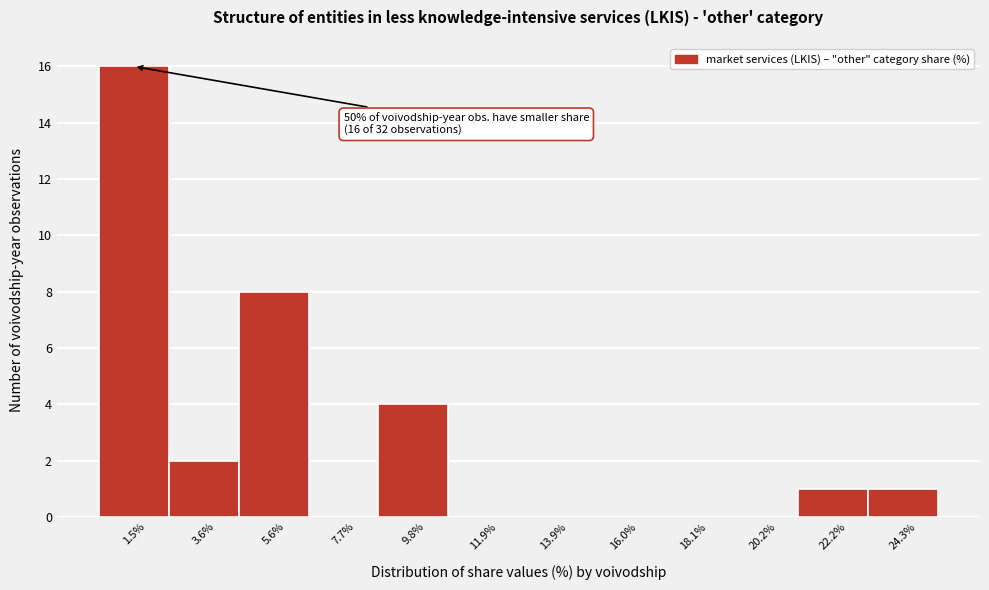

Reading left to right, what are all the values shown in this chart?

1.5%=16	3.6%=2	5.6%=8	7.7%=0	9.8%=4	11.9%=0	13.9%=0	16.0%=0	18.1%=0	20.2%=0	22.2%=1	24.3%=1